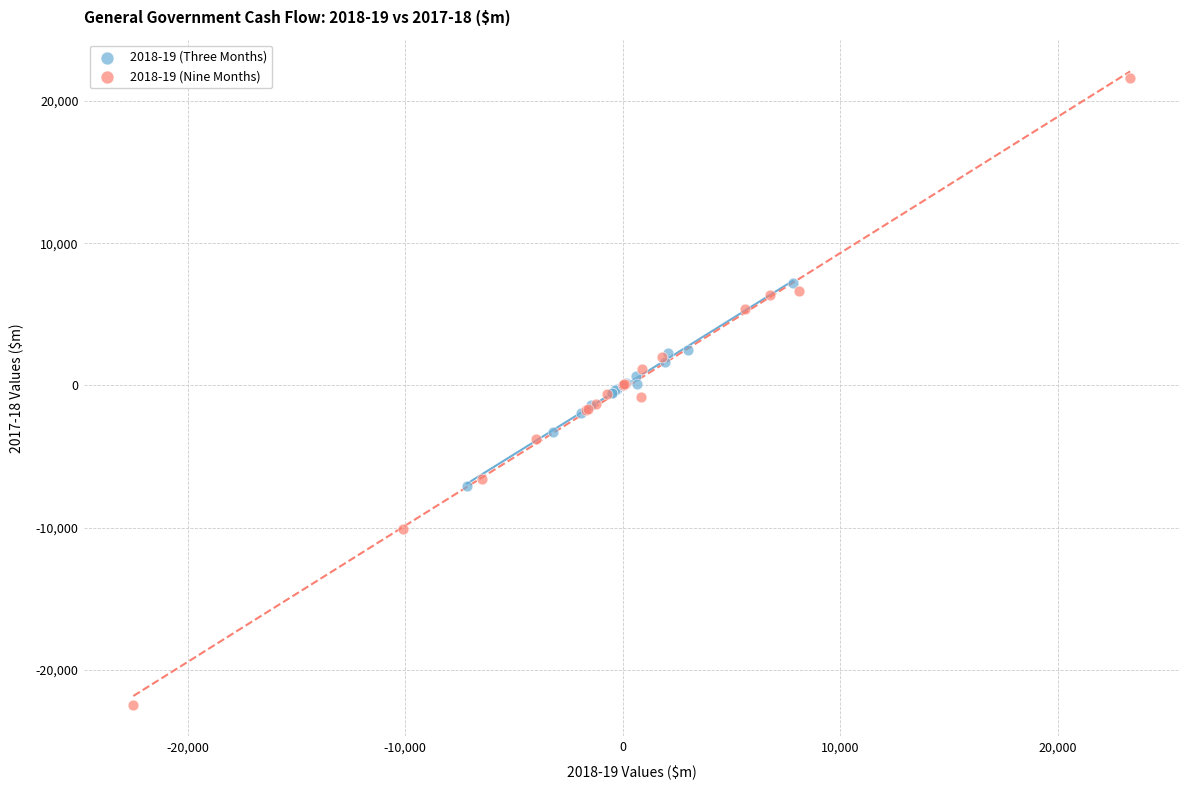

Which series reaches the minimum Y coordinate?

2018-19 (Nine Months)